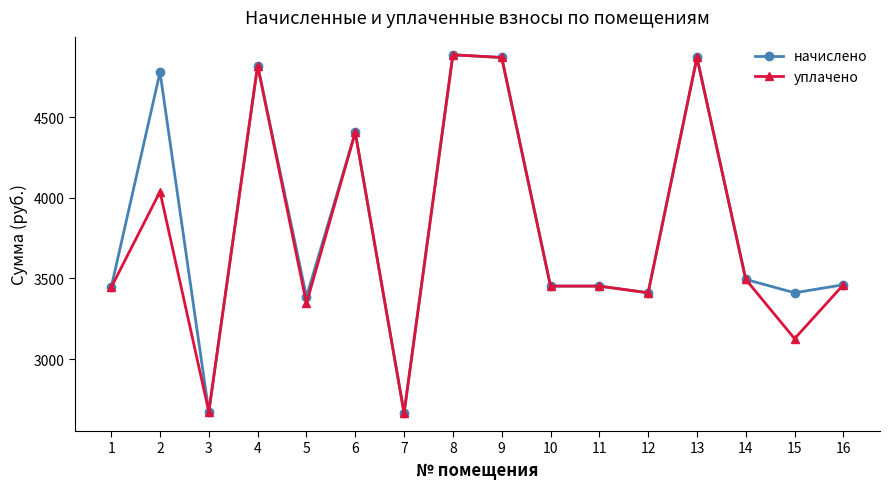

What is the approximate value of уплачено at 7?

2666.2